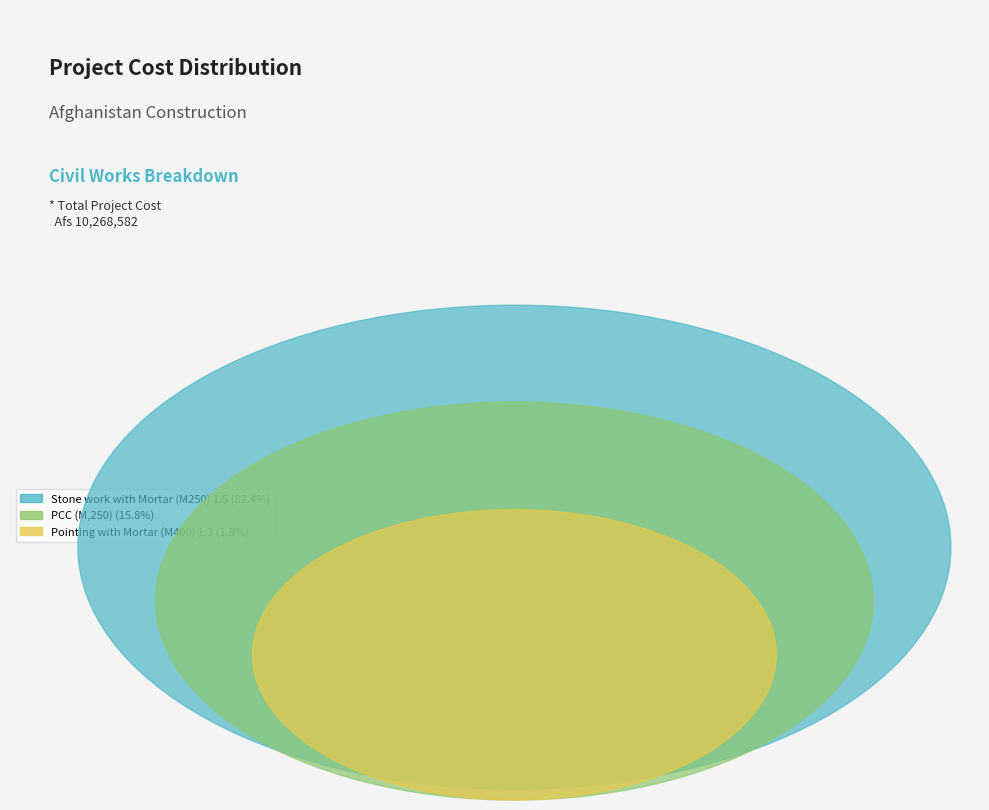

What is the change in value from Stone work with Mortar (M250) 1:5 to Pointing with Mortar (M400) 1:3?

-8271294